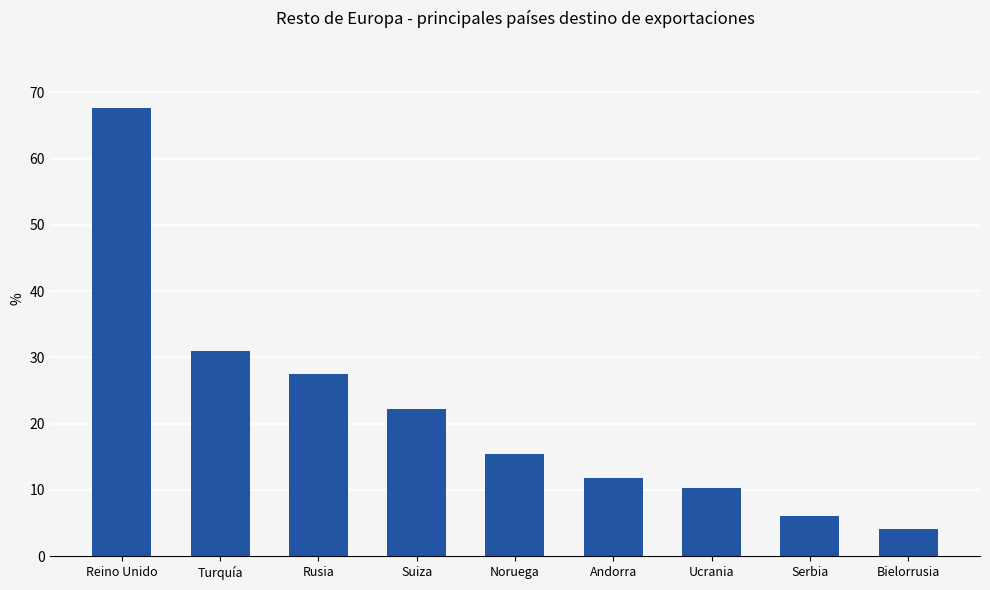

Rank the categories by value from lowest to highest.

Bielorrusia, Serbia, Ucrania, Andorra, Noruega, Suiza, Rusia, Turquía, Reino Unido